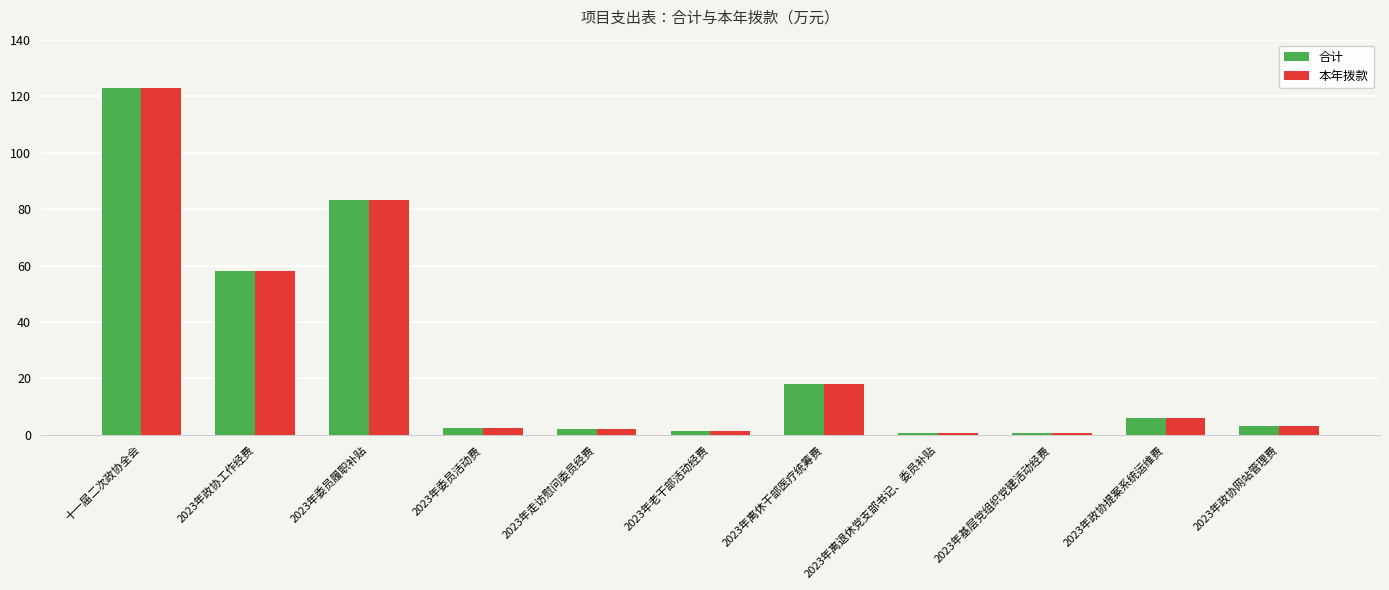

What is the total value across all series at 2023年政协提案系统运维费?

12.0